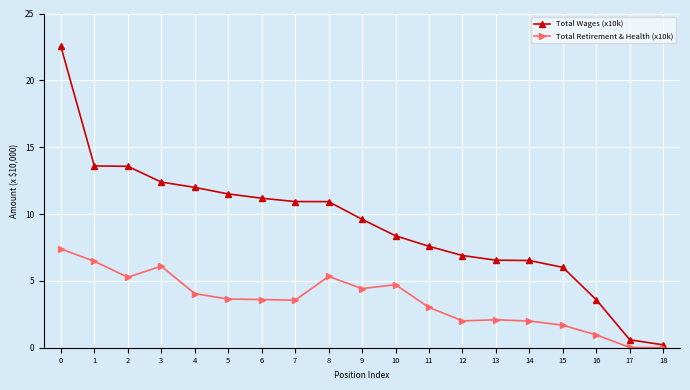

Where is the first local maximum for Total Retirement & Health (x10k)?

3